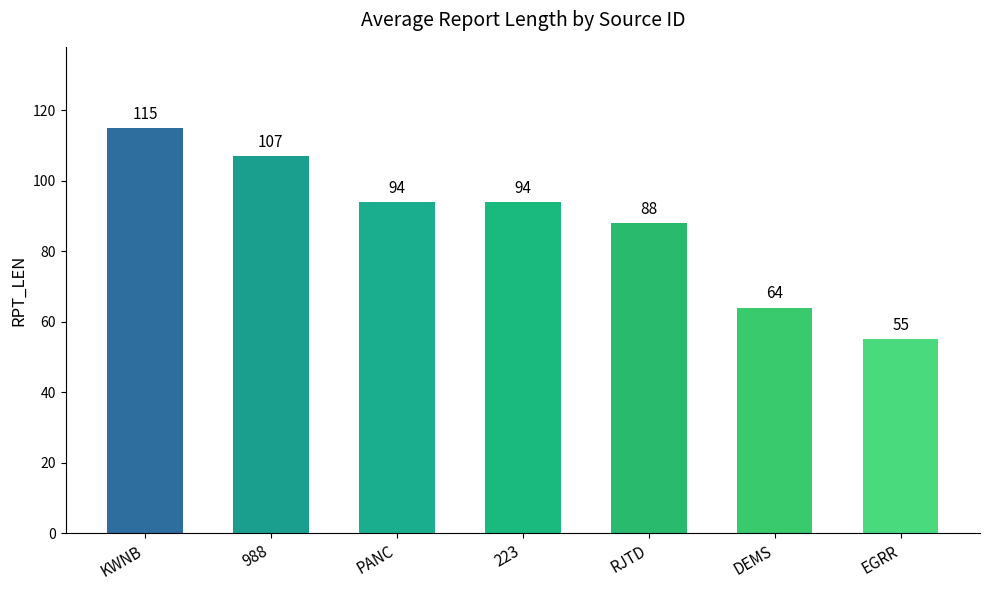

Reading right to left, what are all the values shown in this chart?

55	64	88	94	94	107	115